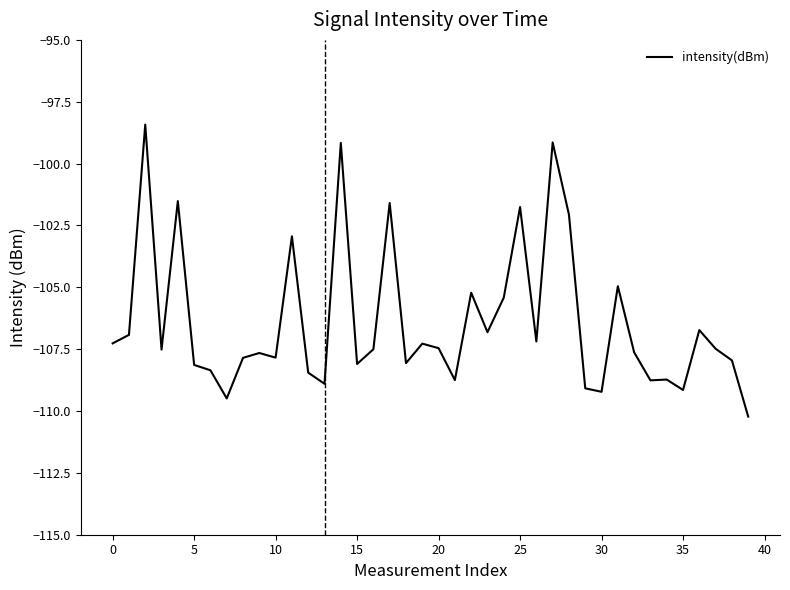

What is the difference between the maximum and minimum values?

11.8